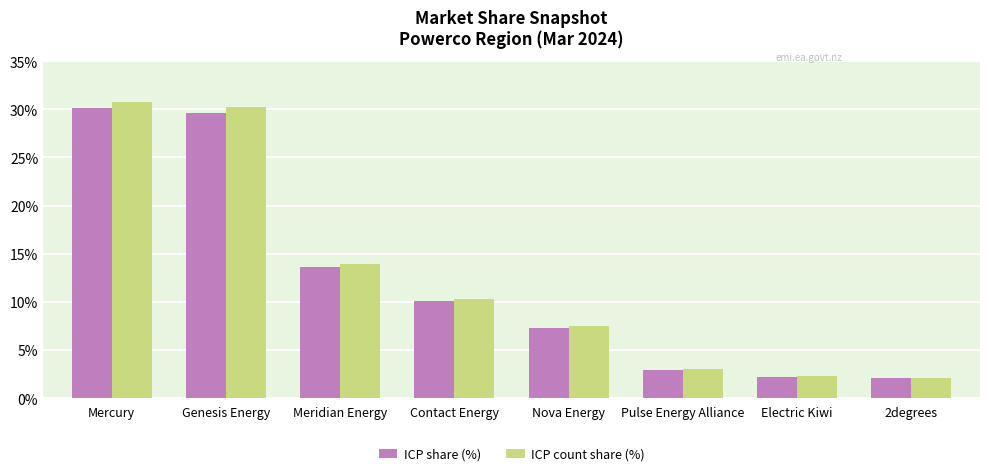

How many distinct data groups are displayed?

2